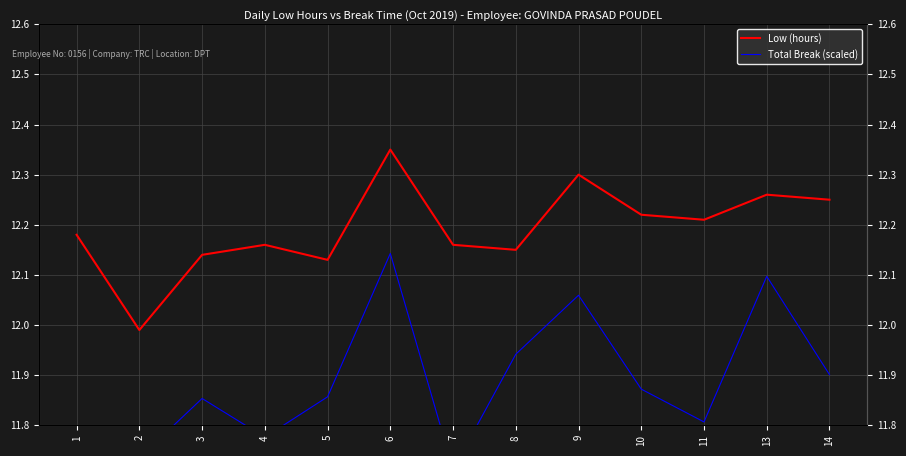

At which label does Low (hours) first exceed 12?

1